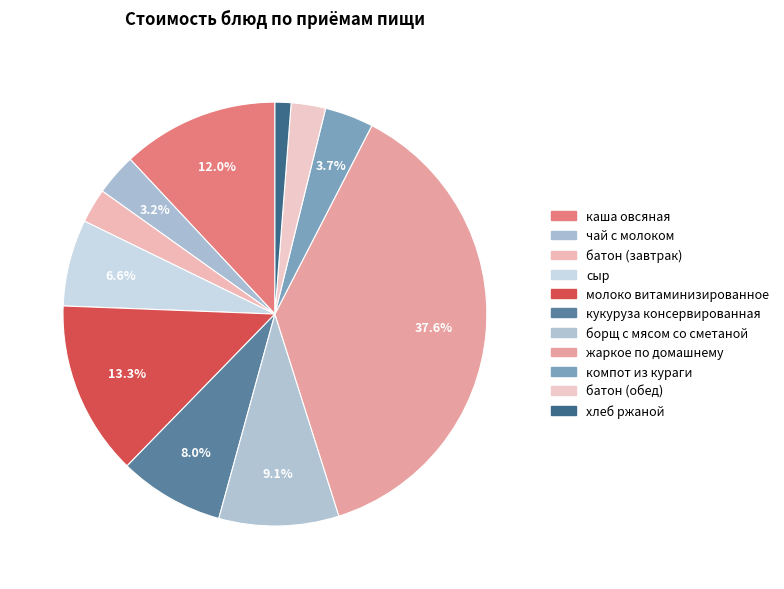

How many segments does this pie chart have?

11